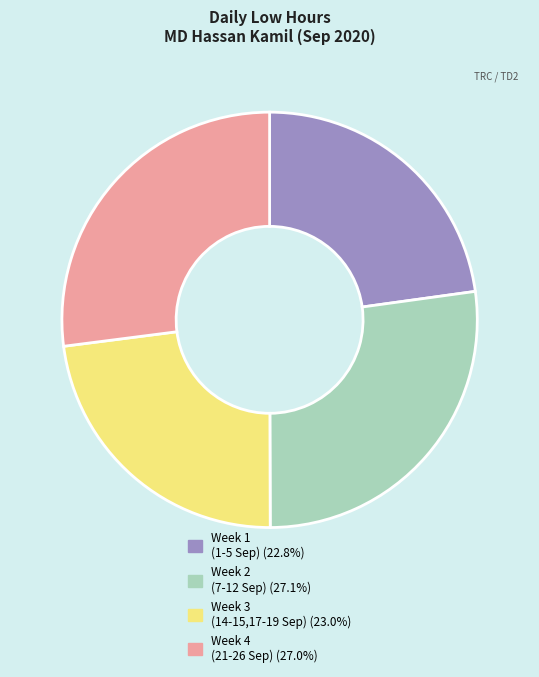

Count the number of slices in the pie.

4